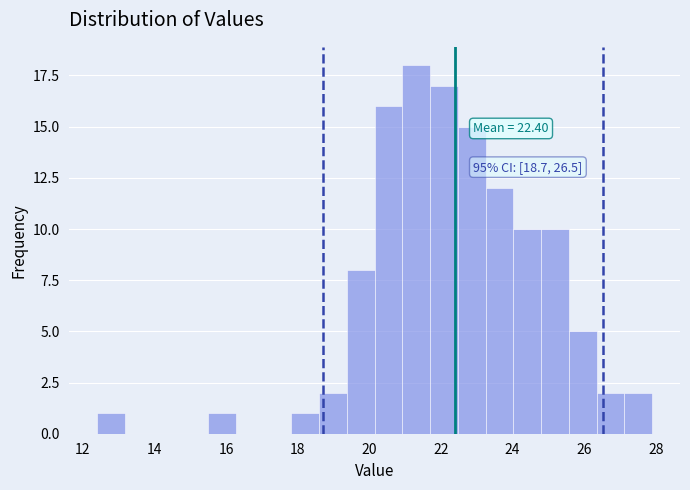

Read against the x-axis, roughly where is the centre of the tallest bar?

21.4